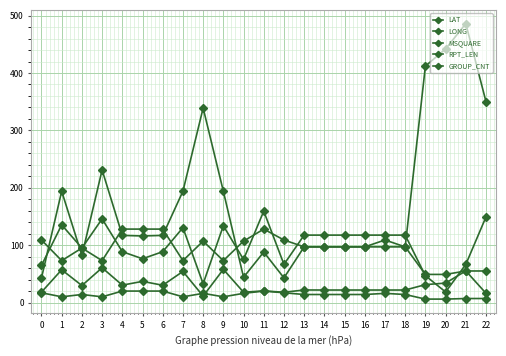

How many data points does each series have?

23